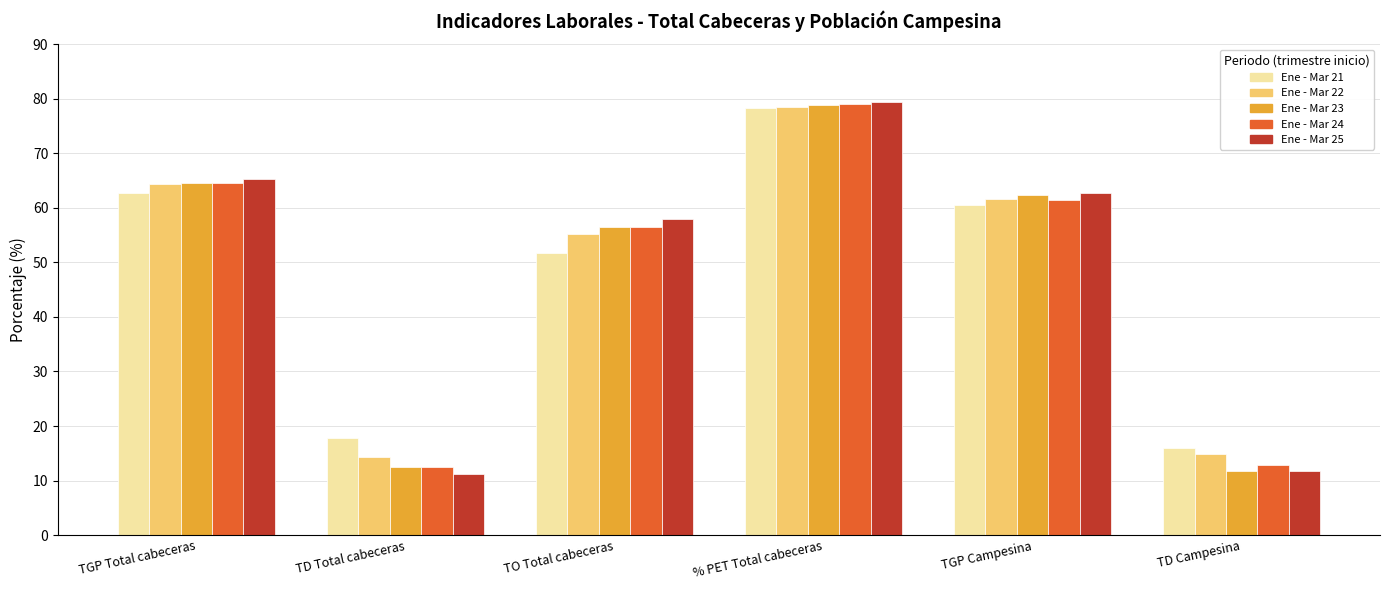

The Ene - Mar 23 series shows 16.2 at TD Campesina. True or false?

False